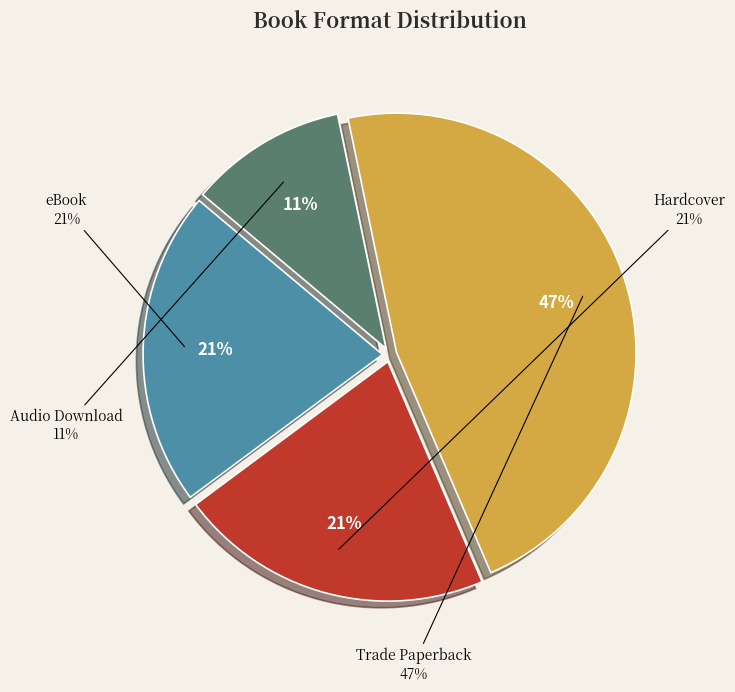

How much of the chart is everything except eBook?

78.7%